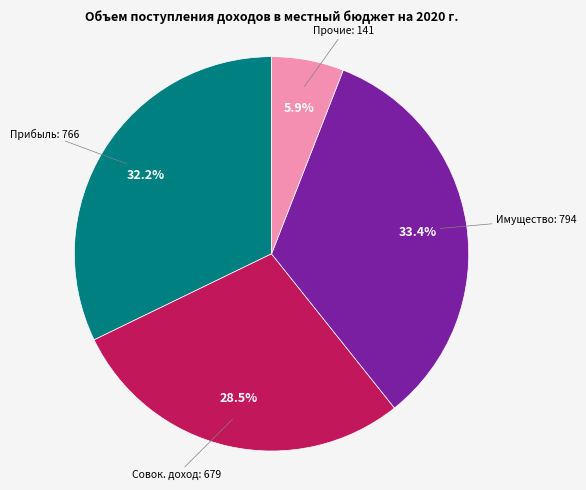

Is there a majority slice in this chart?

No